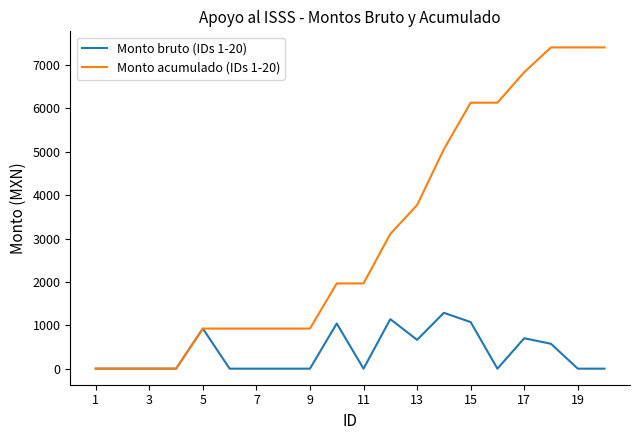

True or false: Monto bruto (IDs 1-20) has more than 0 interior local peaks.

True